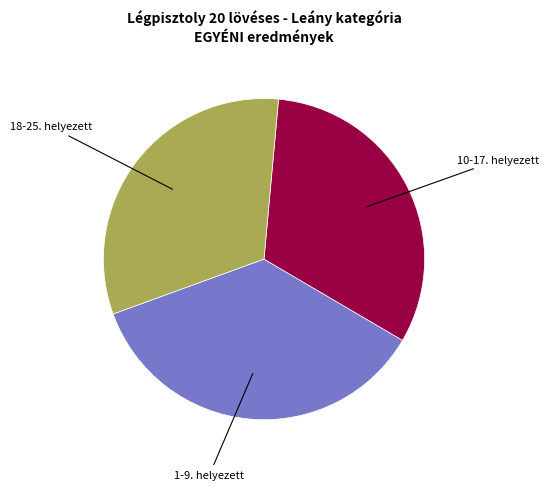

Does any single category account for the majority?

No